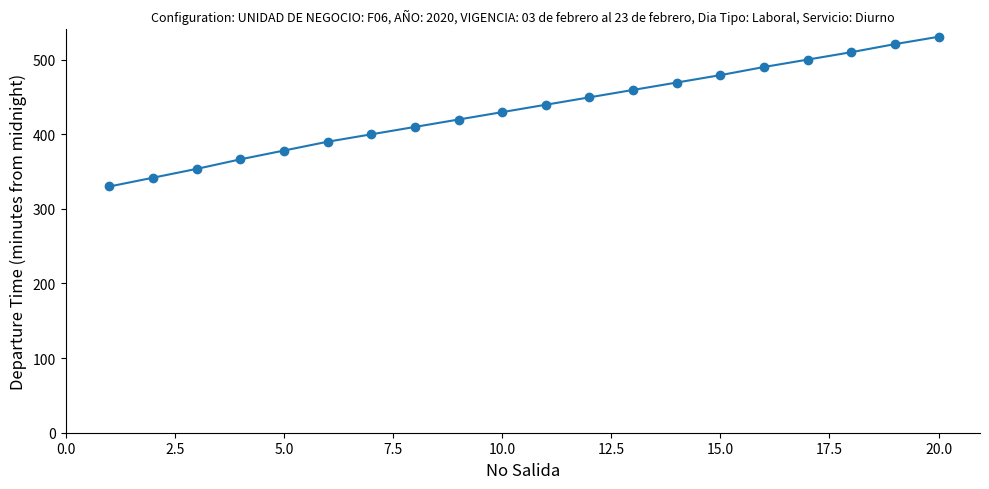

What is the sum of all values?

8667.9